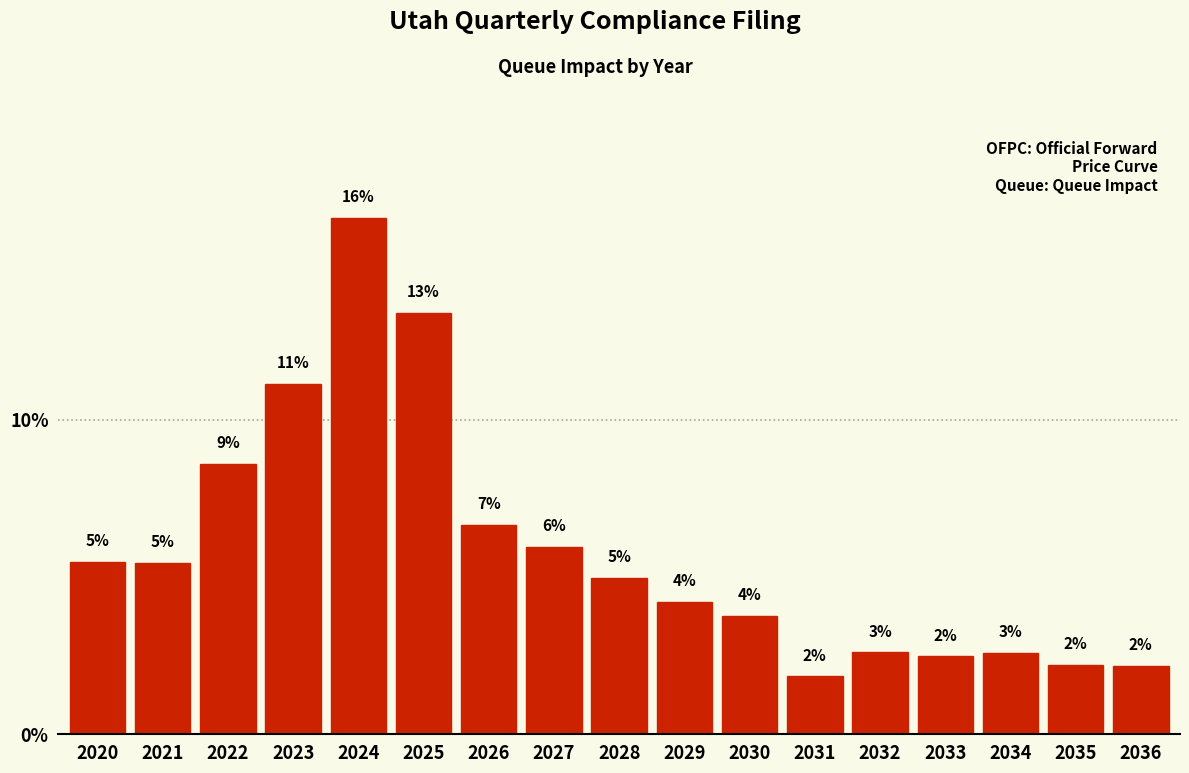

Does the chart contain any negative values?

No